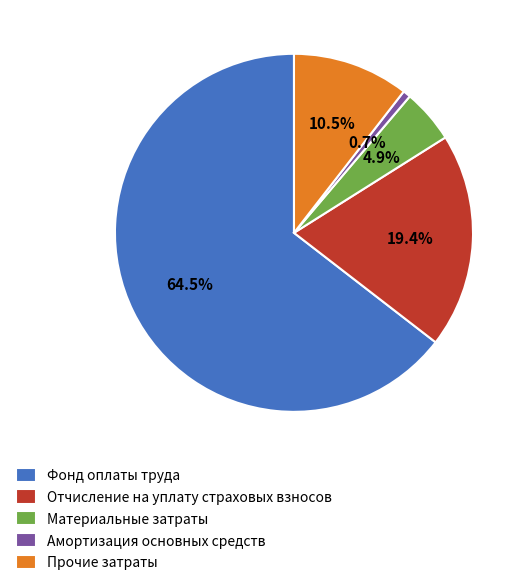

Which has a higher value, Амортизация основных средств or Материальные затраты?

Материальные затраты